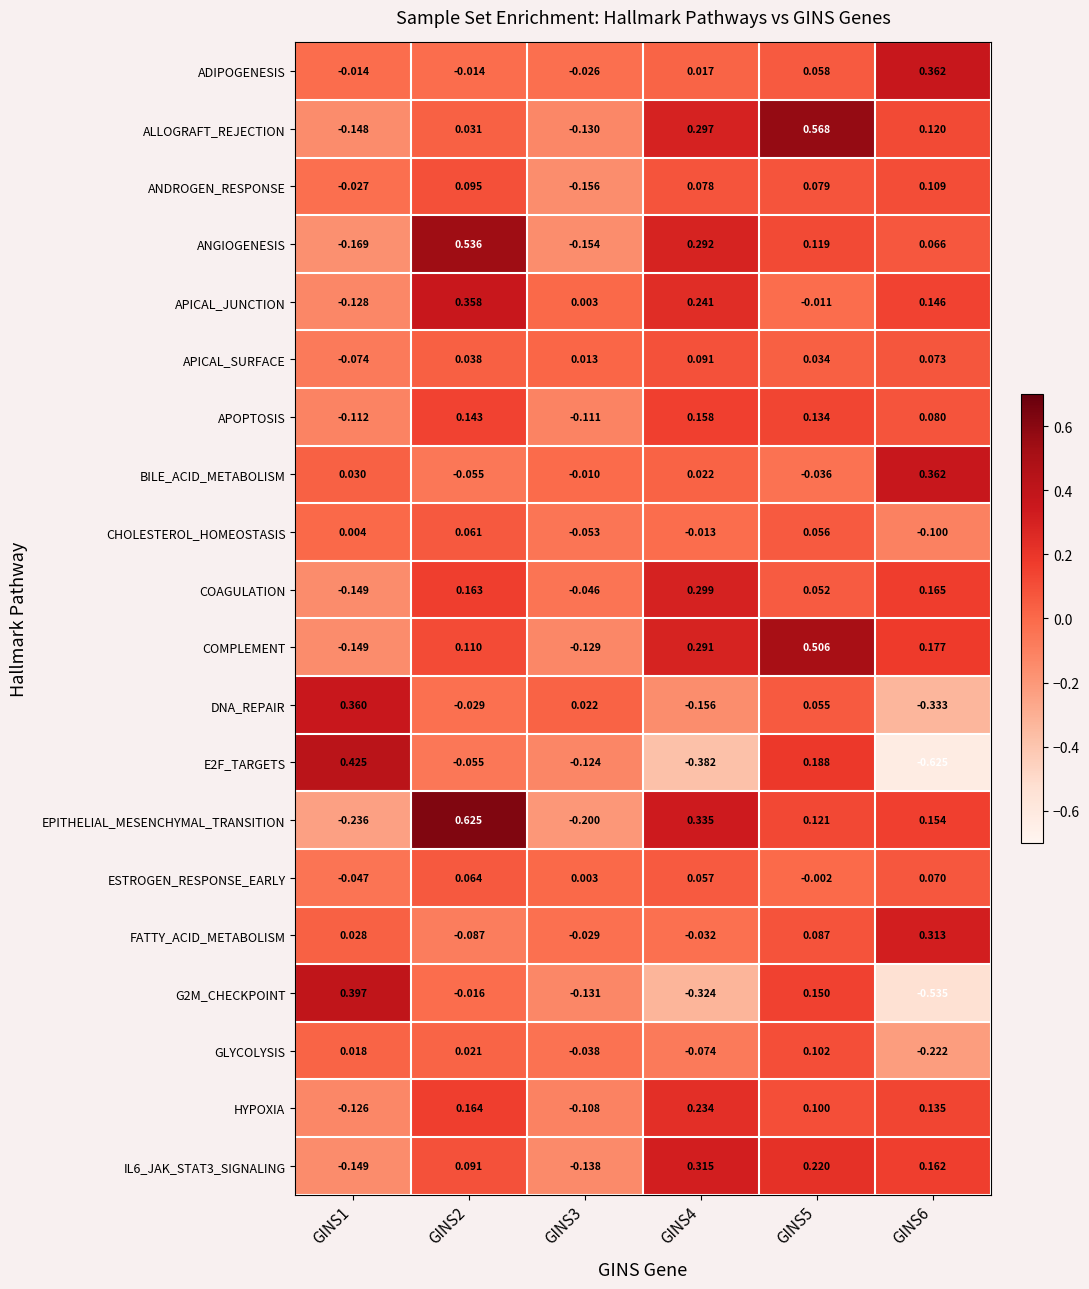

Is the value of E2F_TARGETS at GINS5 greater than the value of COAGULATION at GINS3?

Yes